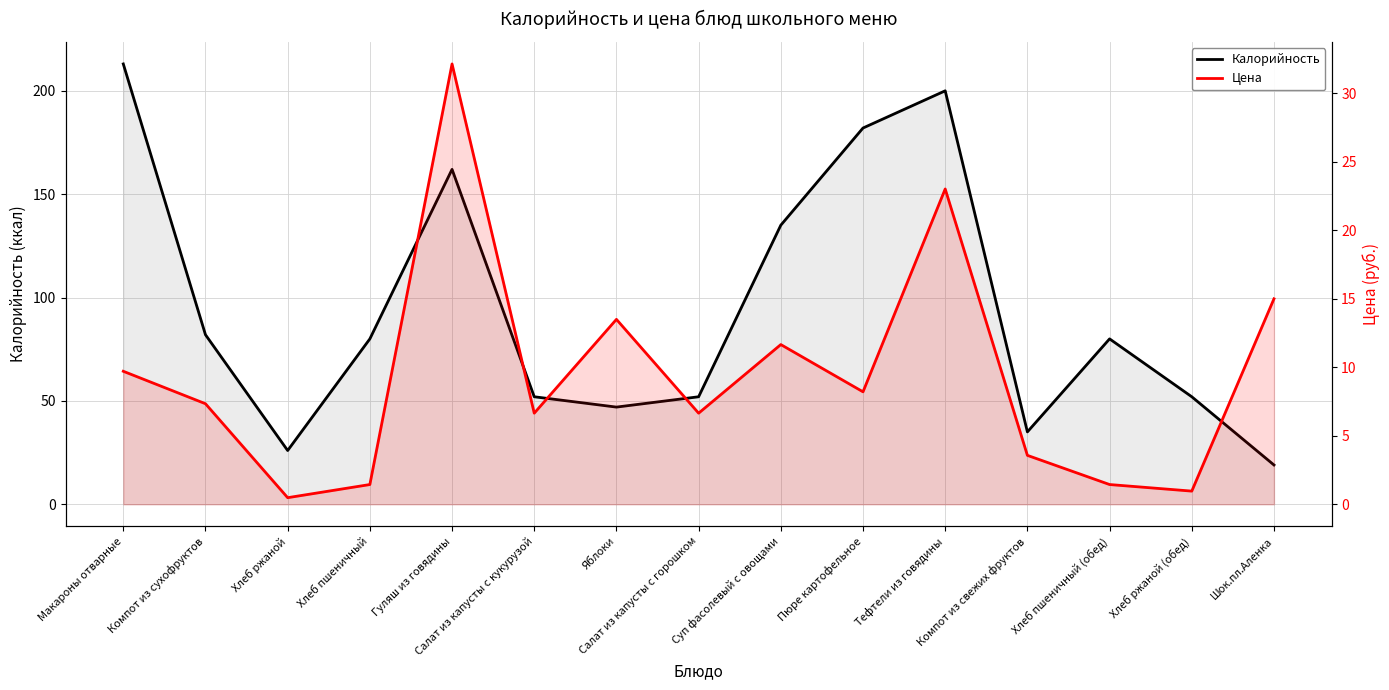

What is the difference between the maximum and second lowest values in the Калорийность series?

187.0